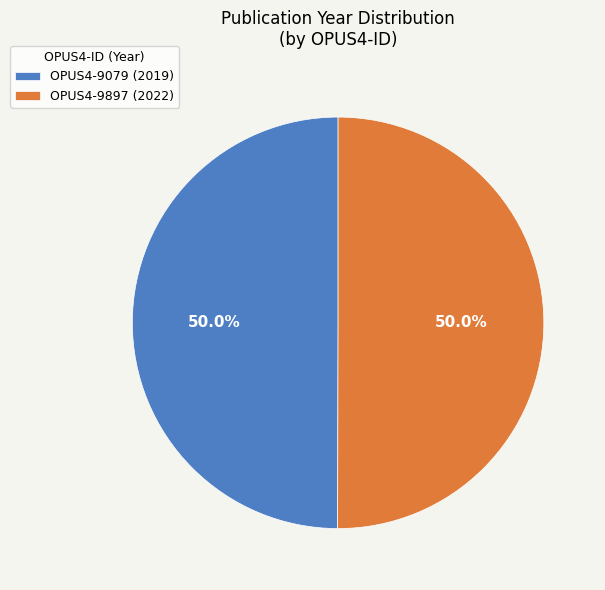

What percentage do OPUS4-9897 (2022) and OPUS4-9079 (2019) together represent?

100.0%